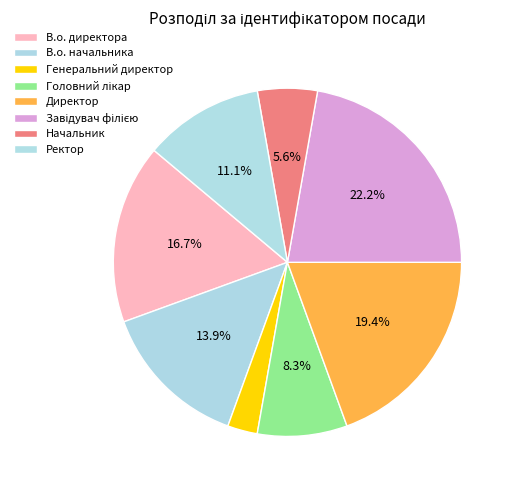

Rank the categories by value from highest to lowest.

Завідувач філією, Директор, В.о. директора, В.о. начальника, Ректор, Головний лікар, Начальник, Генеральний директор